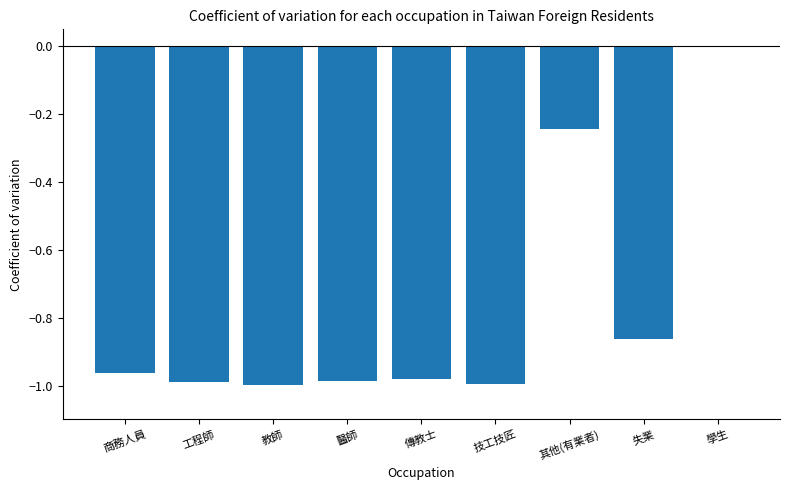

True or false: the data shows -1.5 at 教師.

False